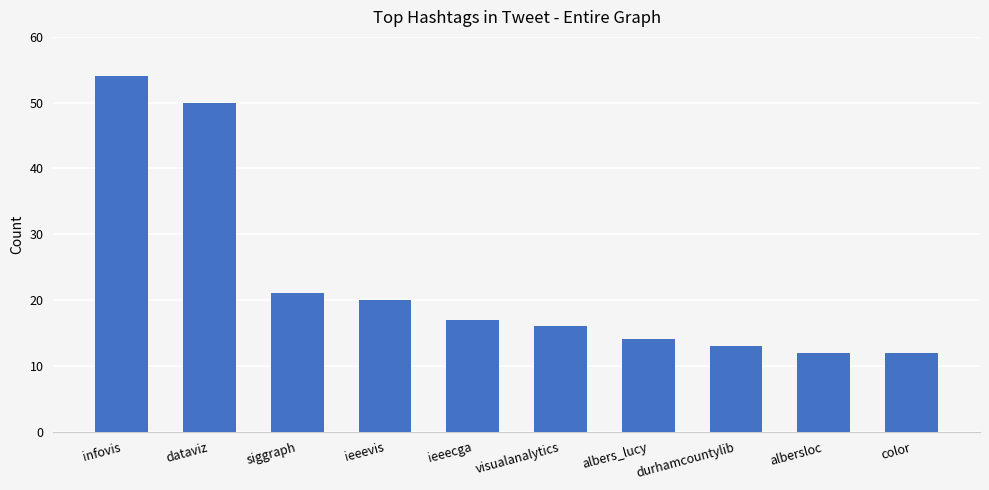

Is it true that the value at ieeecga is 7?

False